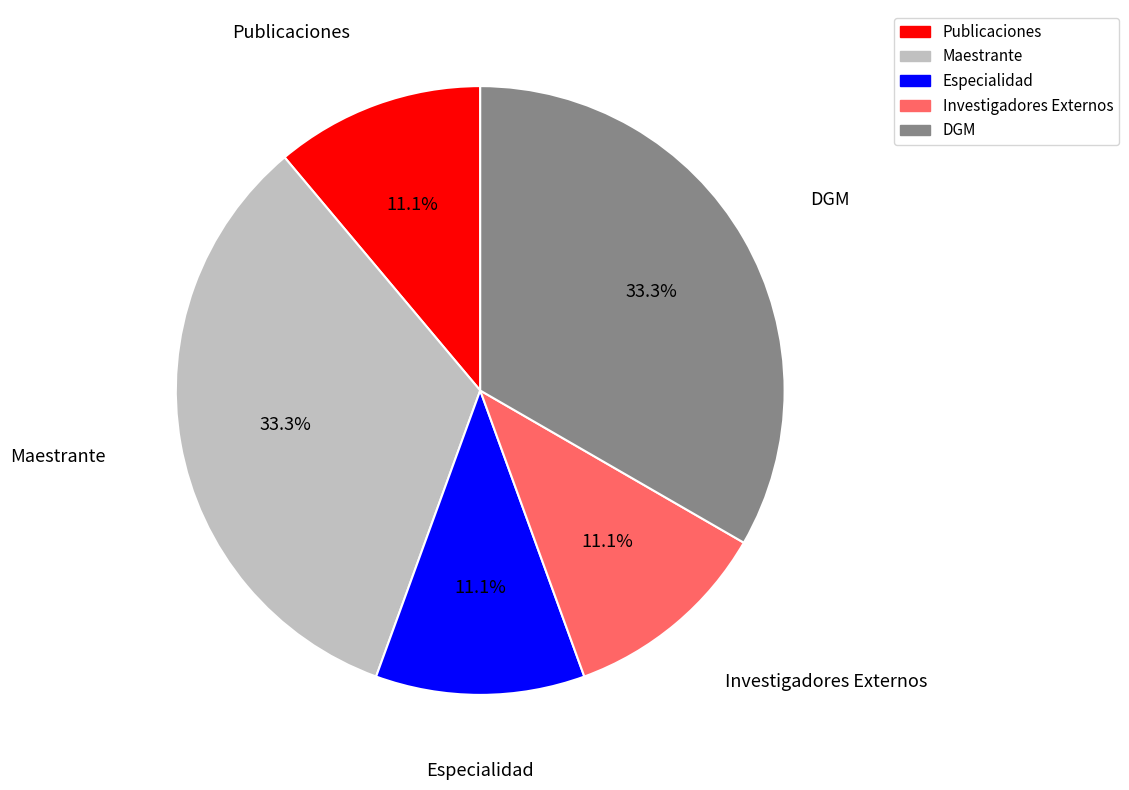

Which has a higher value, DGM or Investigadores Externos?

DGM